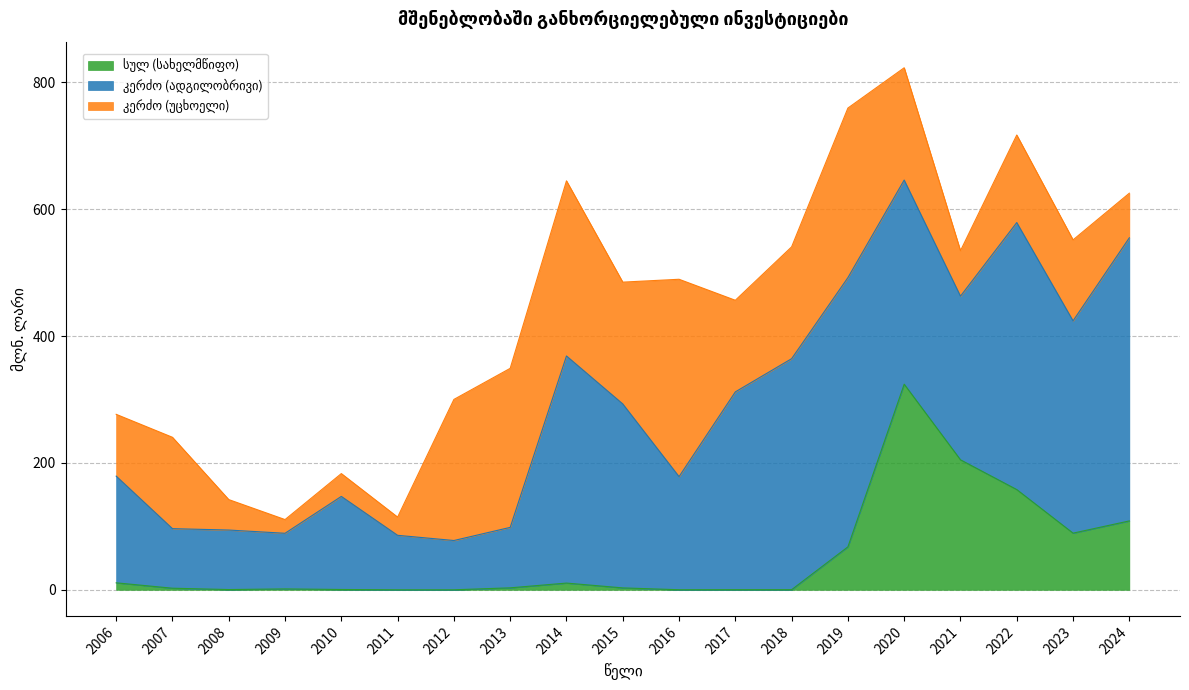

At which category is the sum across all series the highest?

2020